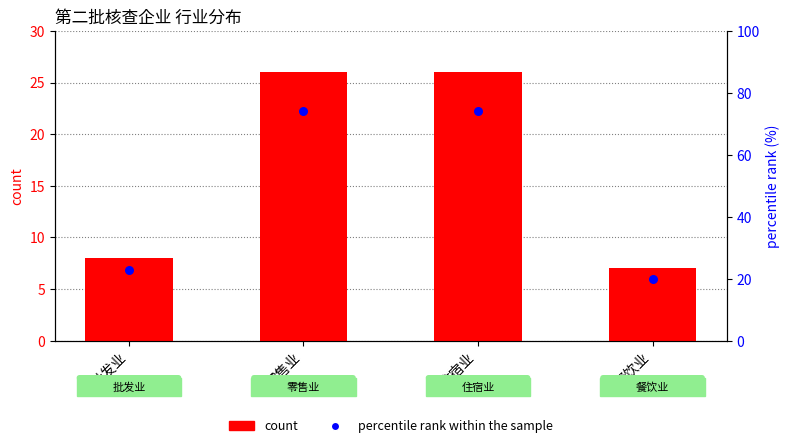

Which series contains the highest Y value?

percentile rank within the sample